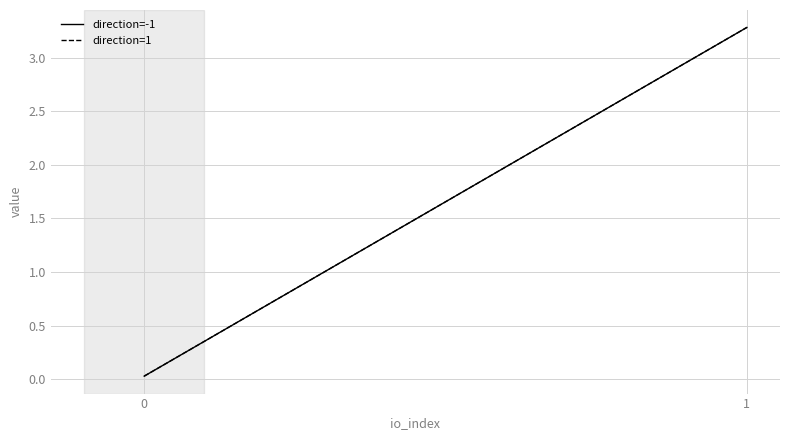

Which has a higher value, 0 or 1?

1